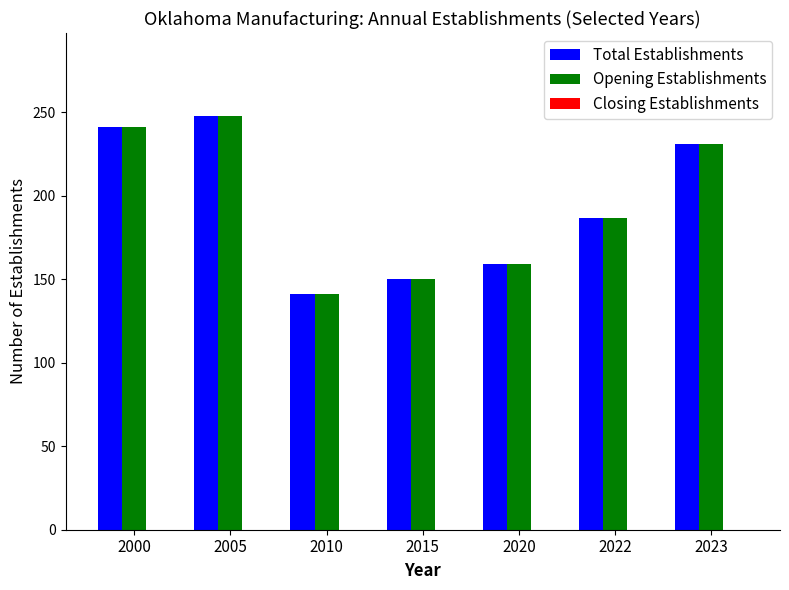

Which category has the lowest value in the Opening Establishments series?

2010